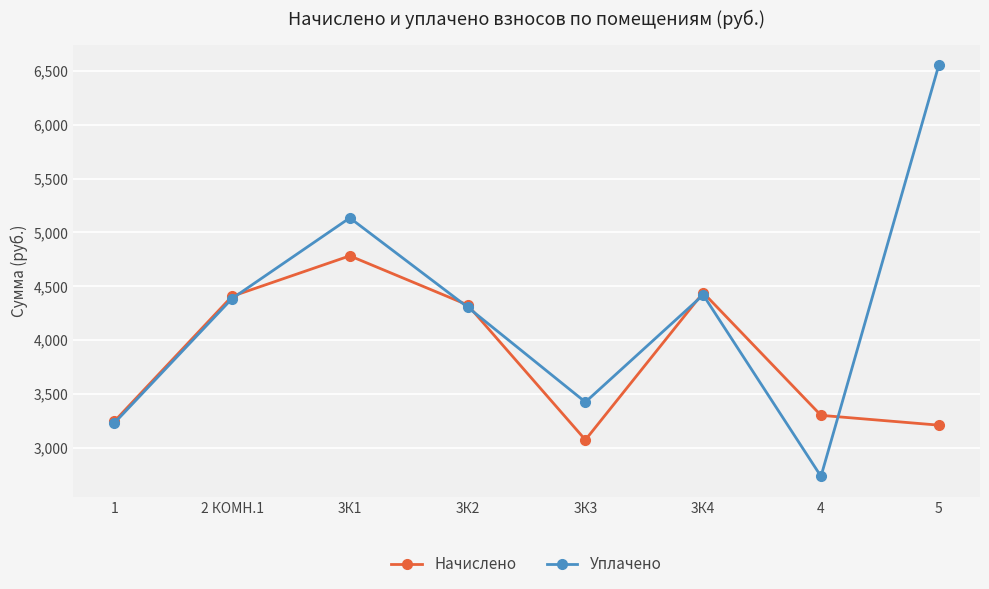

What is the sum of all Уплачено values?

34192.6